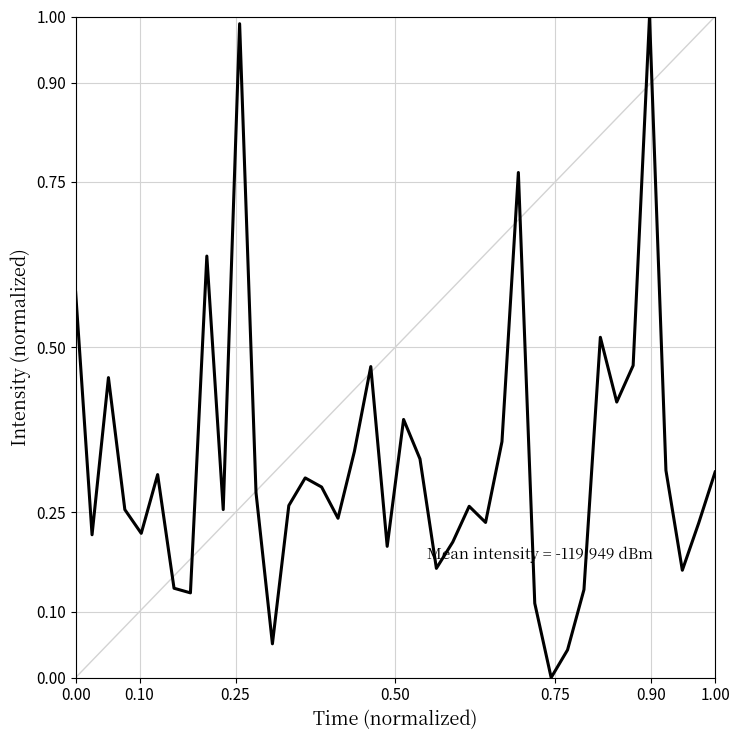

What is the sum of all values?

13.0